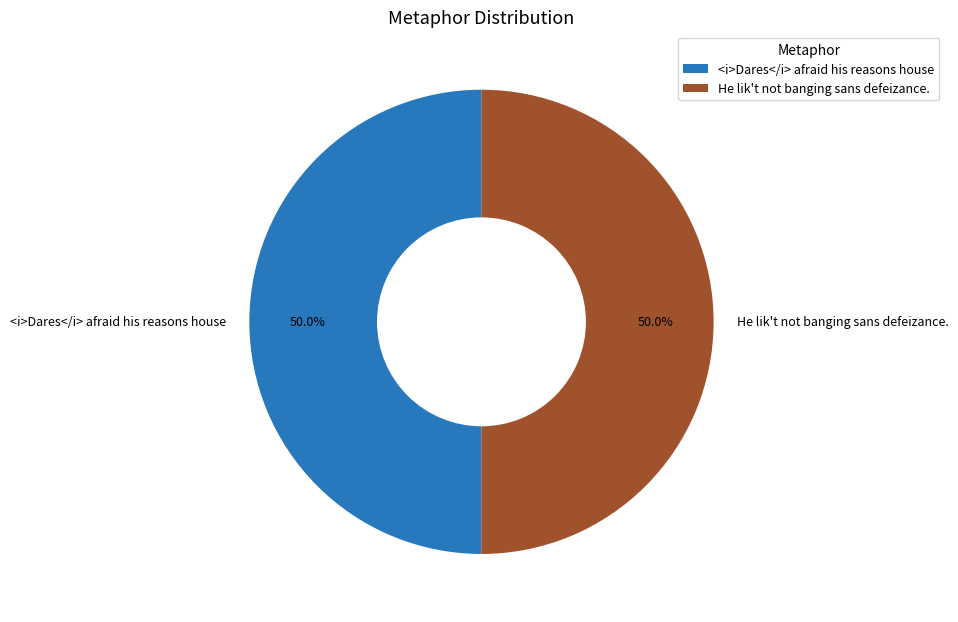

What is the ratio of the value at <i>Dares</i> afraid his reasons house to the value at He lik't not banging sans defeizance.?

1.0